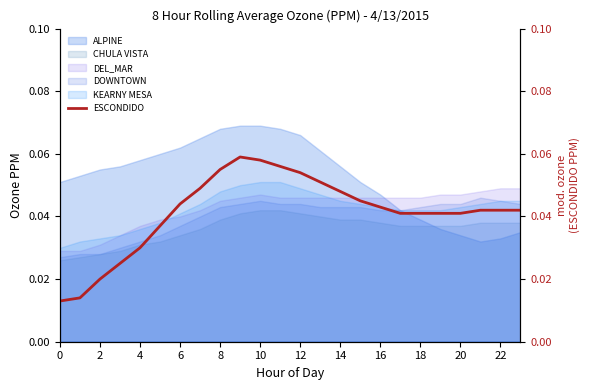

Is the value of DOWNTOWN at 0 greater than the value of DEL_MAR at 10?

No